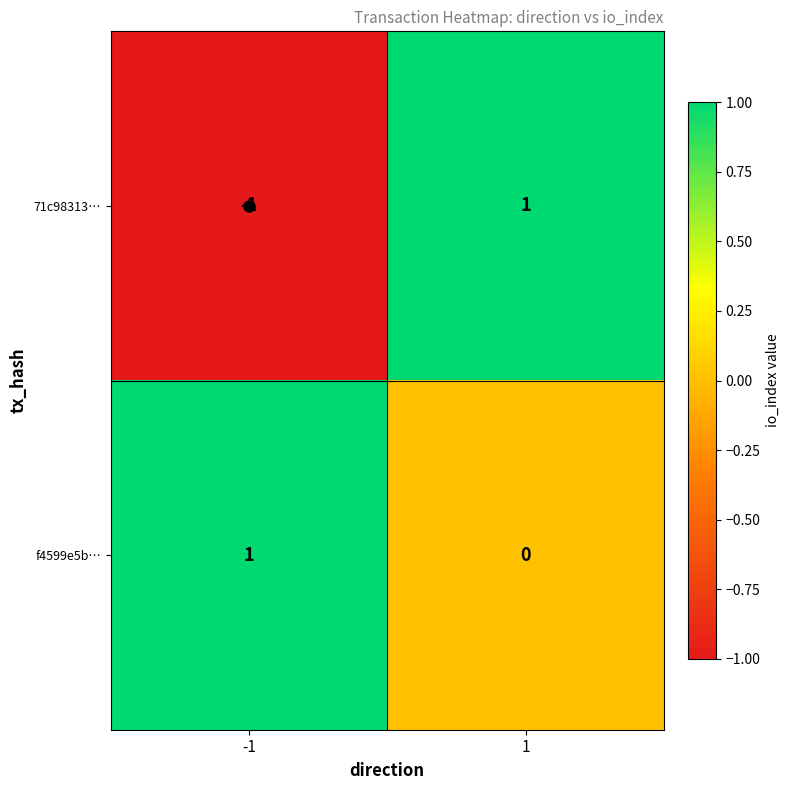

The value of 71c98313… at 1 is 1. True or false?

True